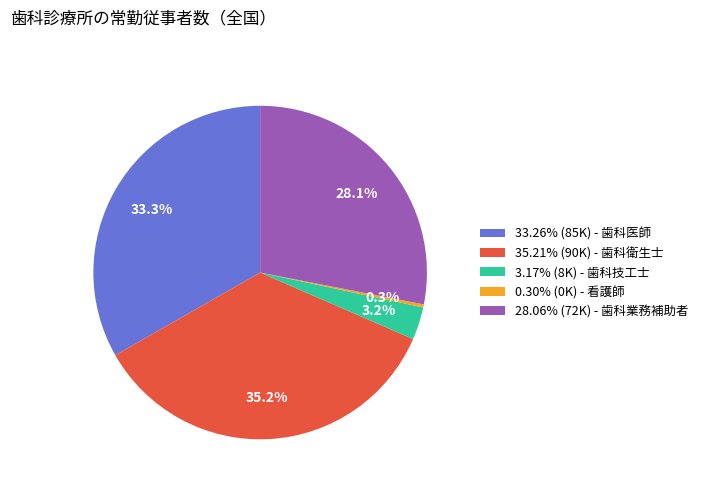

Combined, do 33.26% (85K) - 歯科医師 and 35.21% (90K) - 歯科衛生士 account for over 50%?

Yes